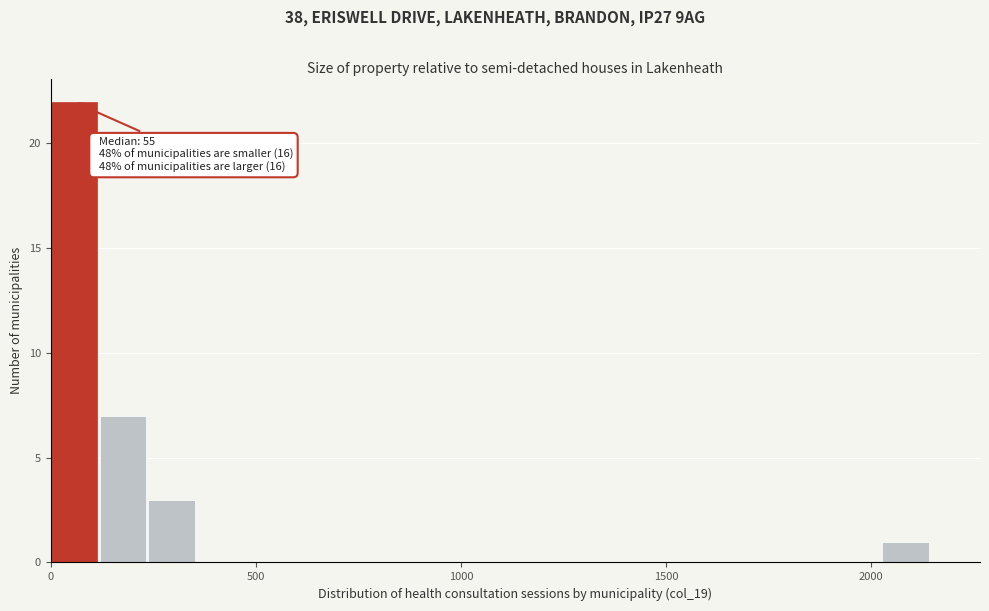

Read against the x-axis, roughly where is the centre of the tallest bar?

50